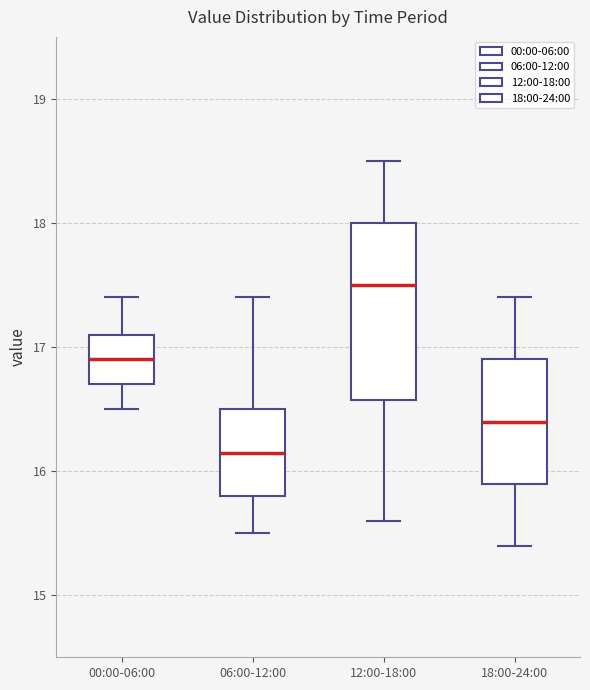

Which box has the highest median line?

12:00-18:00